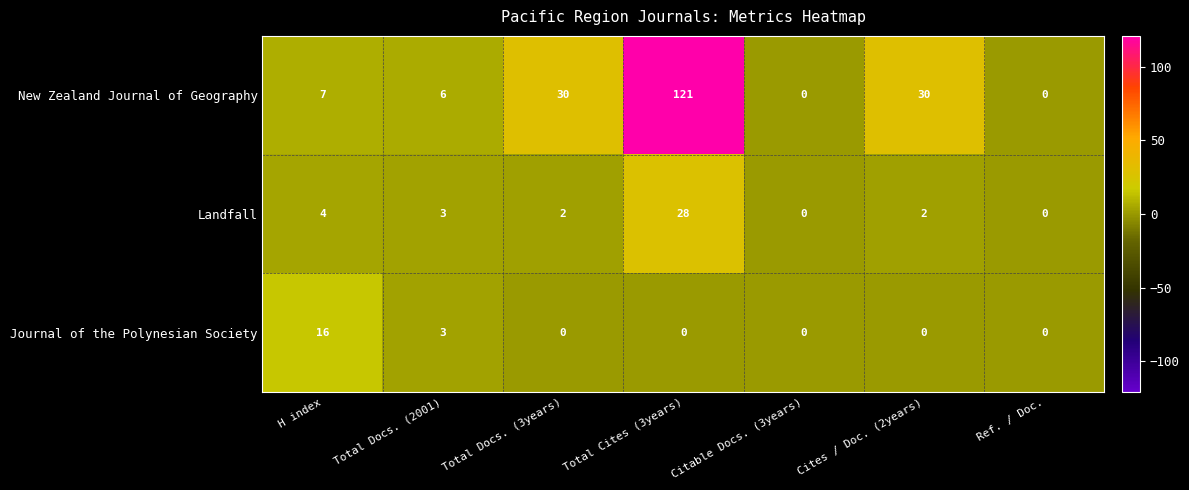

What is the difference between the second highest and second lowest values in the Journal of the Polynesian Society series?

3